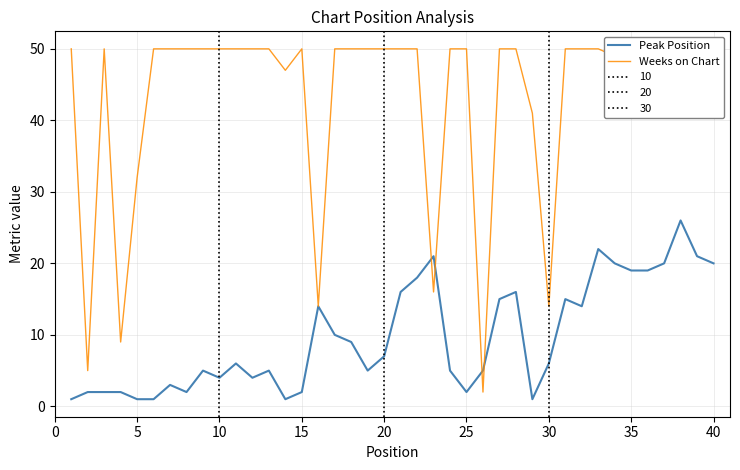

Which series ends up on top after the final intersection of Peak Position and Weeks on Chart?

Weeks on Chart